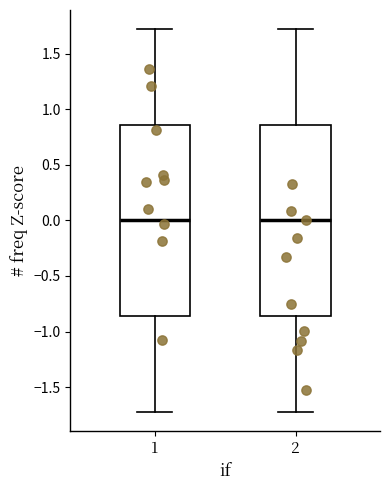

Reading left to right, transcribe this box plot: for each box, give where its median line is, the range the box spans, and where its two whiskers end, as read against the y-axis. The values are not printed on the chart, so give them approximately, as read against the axis.

1: median 0.00, box -0.85 to 0.85, whiskers -1.70 to 1.70
2: median 0.00, box -0.85 to 0.85, whiskers -1.70 to 1.70